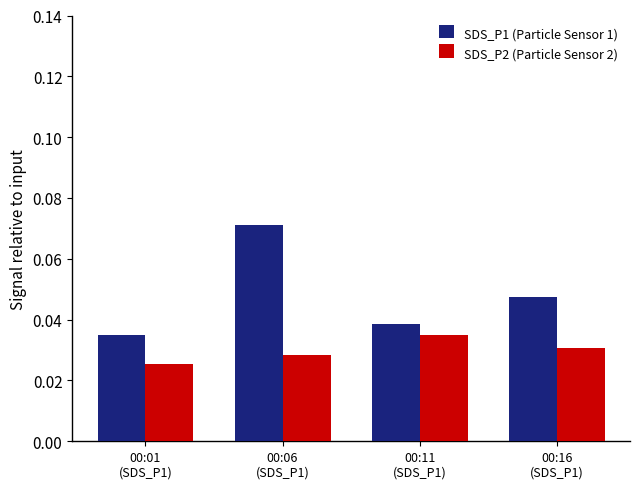

Rank the series by their average value, from lowest to highest.

SDS_P2 (Particle Sensor 2), SDS_P1 (Particle Sensor 1)